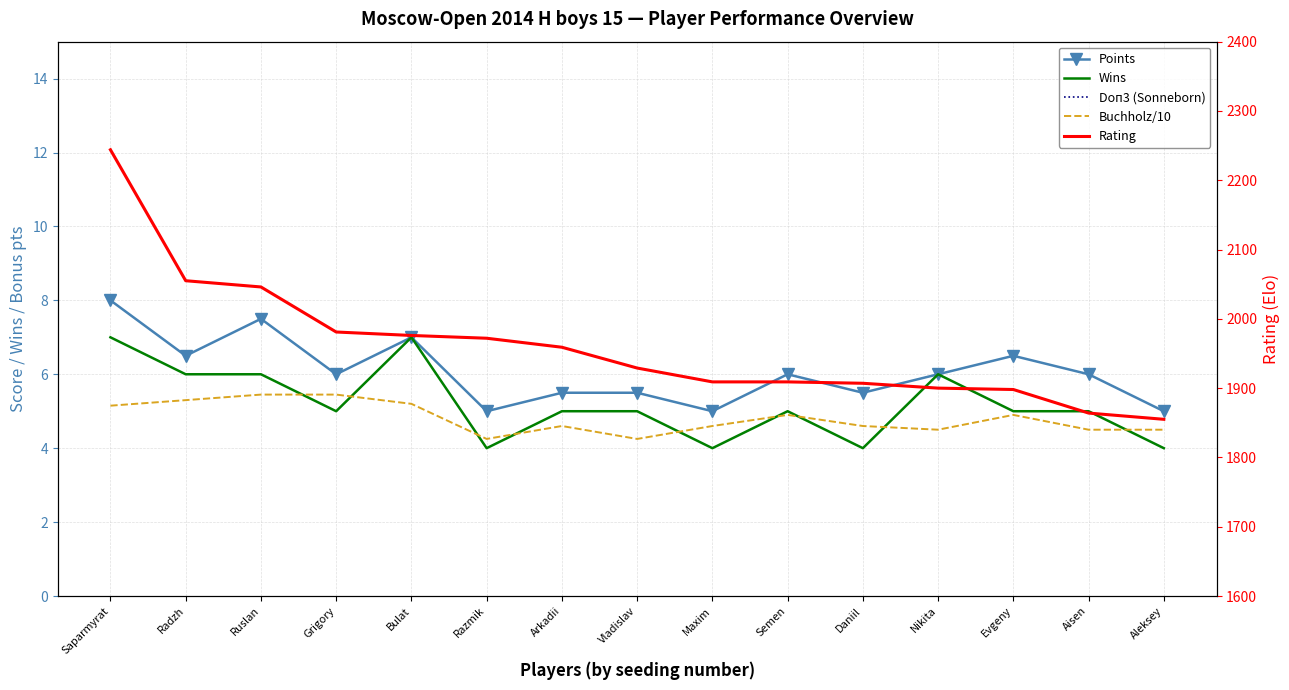

Between Nikita and Aleksey, which series saw the biggest shift?

Rating